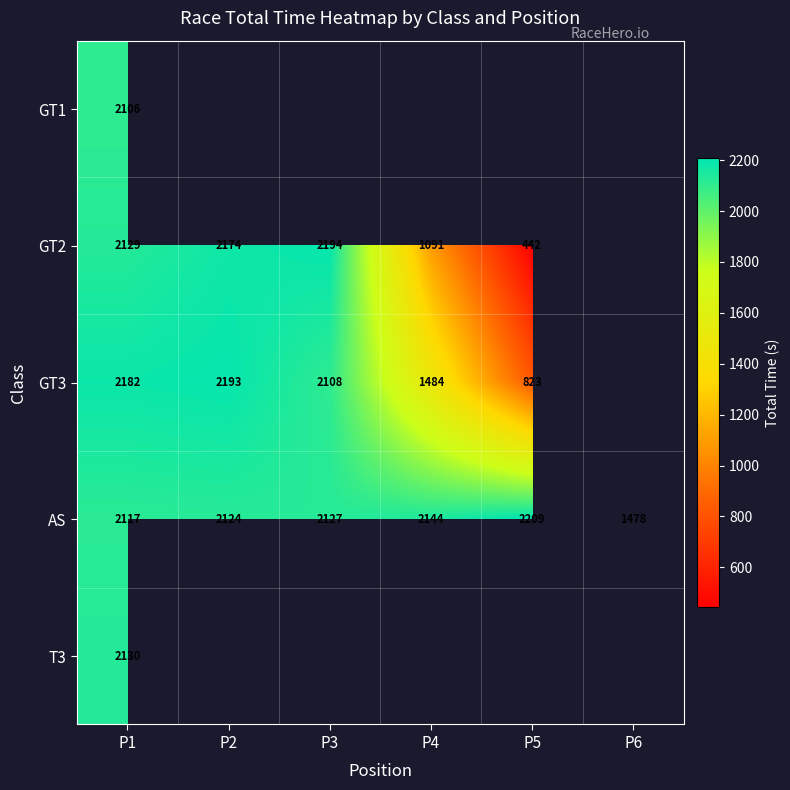

Which category has the highest value across all series?

P5